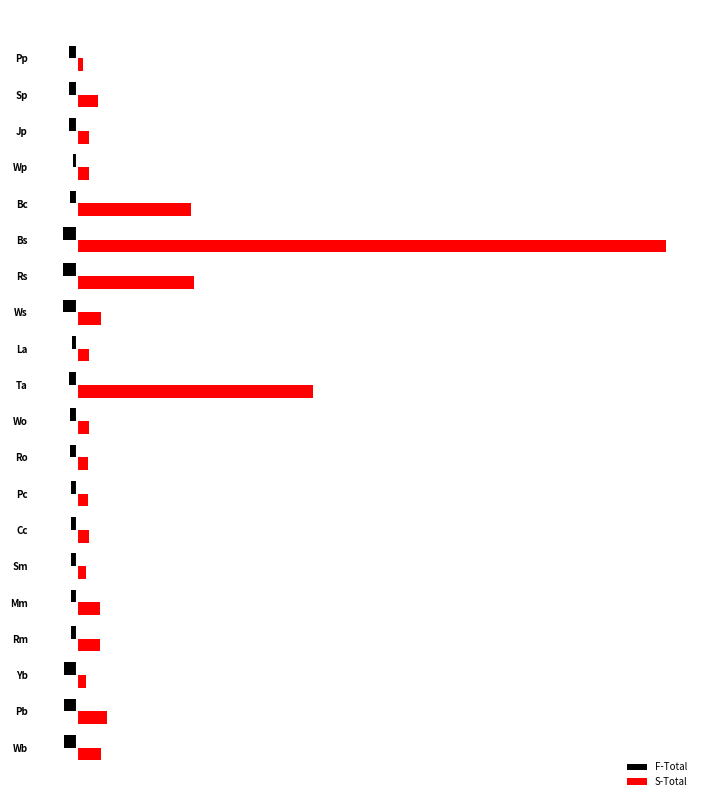

Rank the categories by F-Total value from lowest to highest.

12, 13, 14, 0, 1, 2, 10, 17, 18, 19, 8, 9, 15, 7, 3, 4, 5, 6, 11, 16